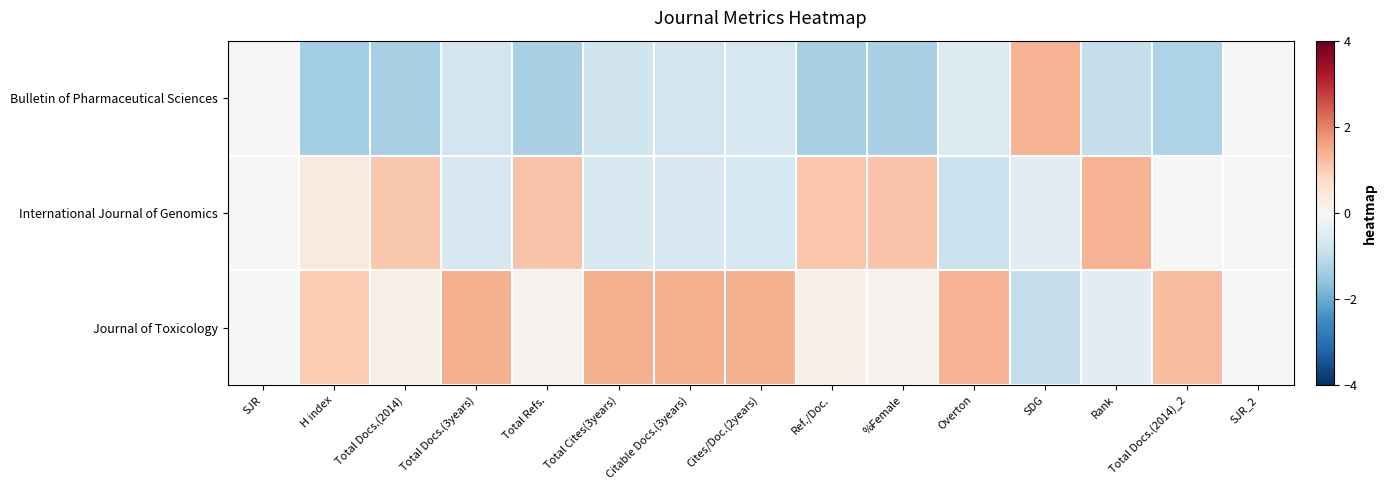

What is the greatest value displayed?

1.4